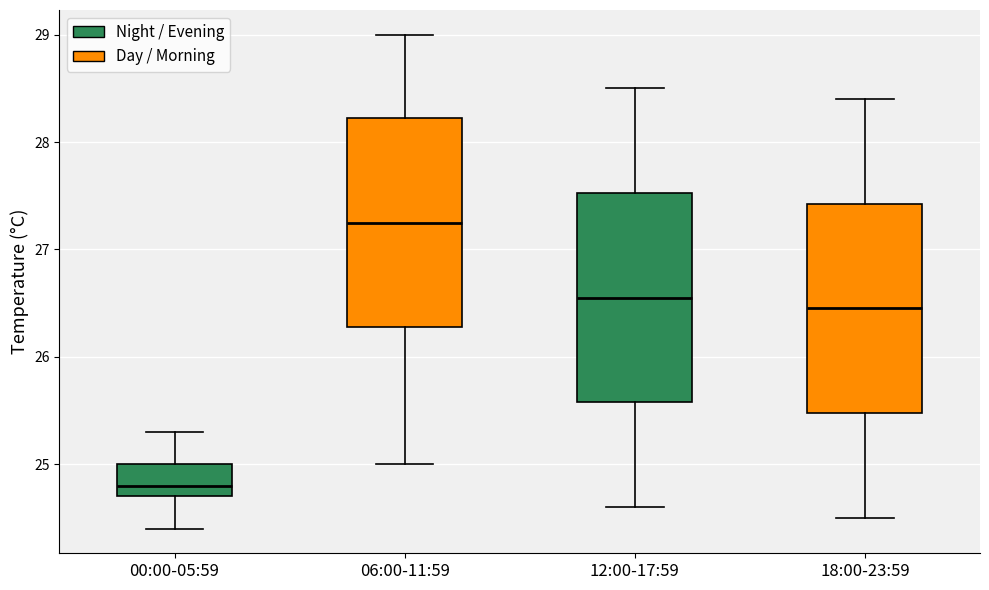

Reading left to right, read every box against the y-axis: the position of its median line, the range the box covers, and the ends of its whiskers. The values are not printed on the chart, so give them approximately, as read against the axis.

00:00-05:59: median 24.8, box 24.7 to 25.0, whiskers 24.4 to 25.3
06:00-11:59: median 27.3, box 26.3 to 28.2, whiskers 25.0 to 29.0
12:00-17:59: median 26.6, box 25.6 to 27.5, whiskers 24.6 to 28.5
18:00-23:59: median 26.5, box 25.5 to 27.4, whiskers 24.5 to 28.4